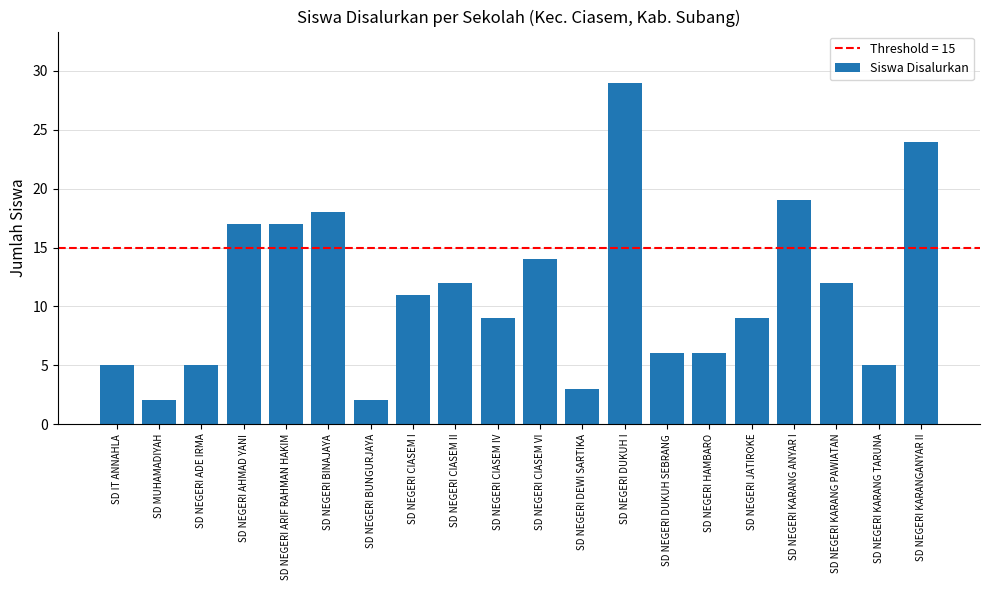

Is it true that the value at SD IT ANNAHLA is 5?

True